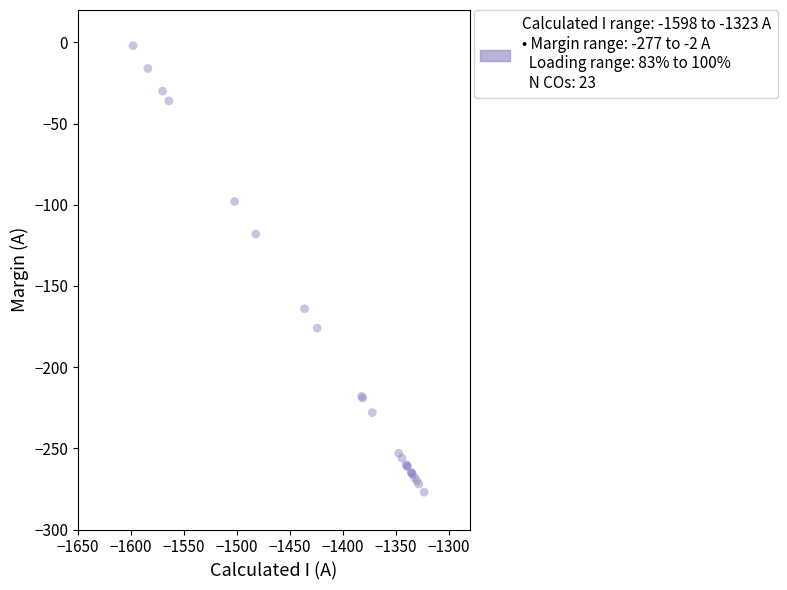

What Y value in the scatter plot is closest to -139?

-118